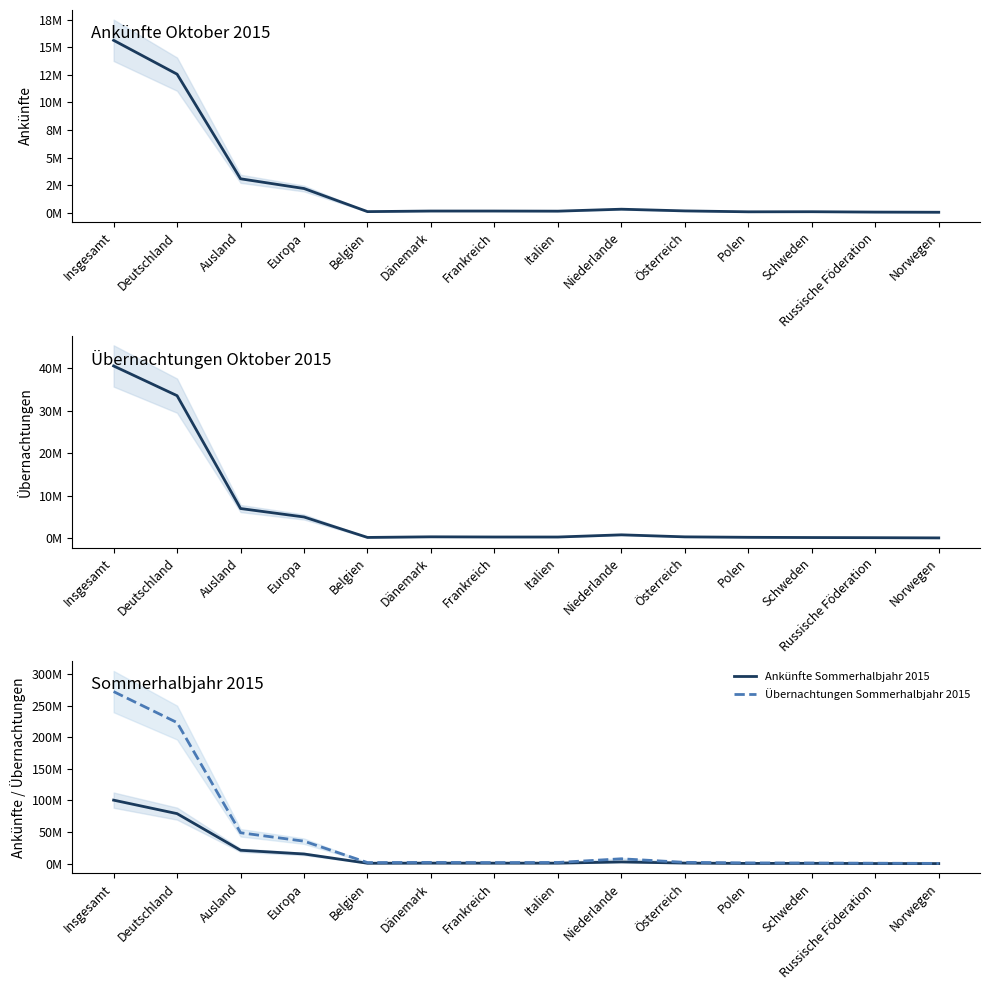

What is the difference between the maximum and minimum values in the Übernachtungen Oktober 2015 series?

40383949